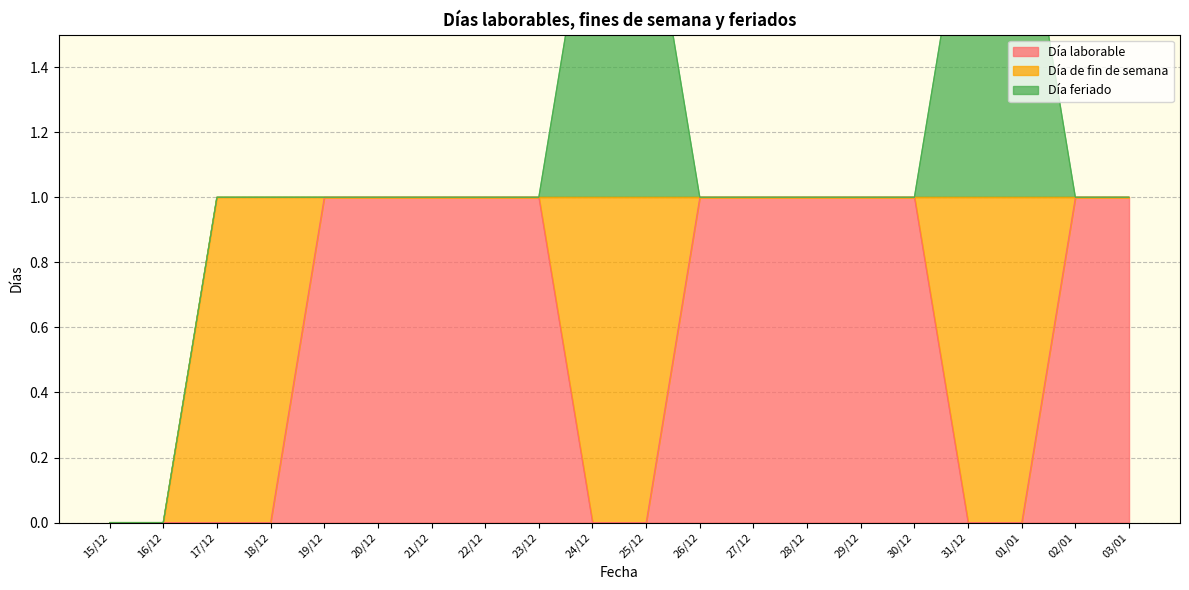

True or false: Día de fin de semana and Día feriado cross at least once.

False